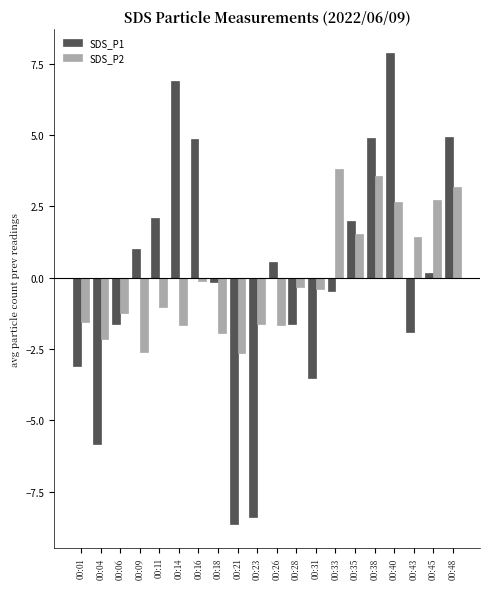

What is the value of the SDS_P1 bar at the 18th from the left?

-1.9